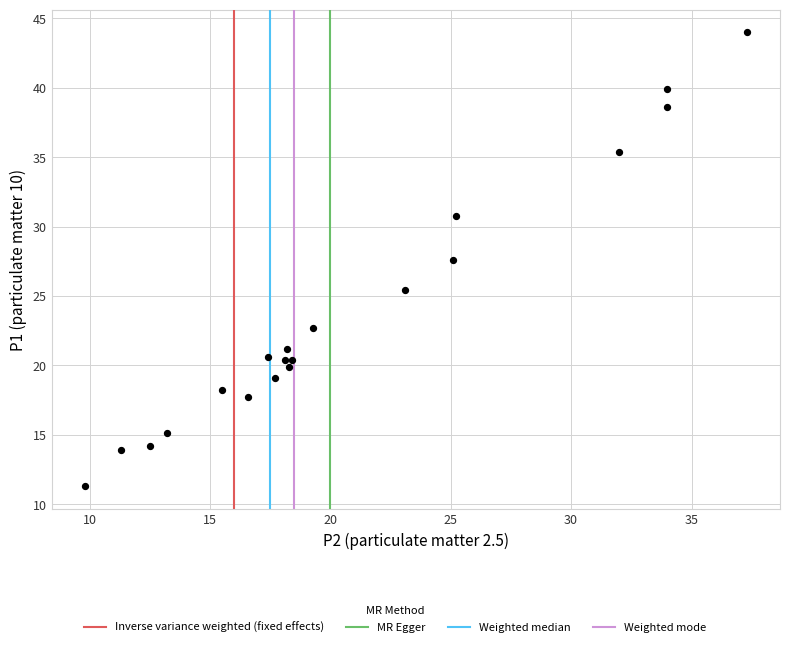

What Y value in the scatter plot is closest to 27?

27.6